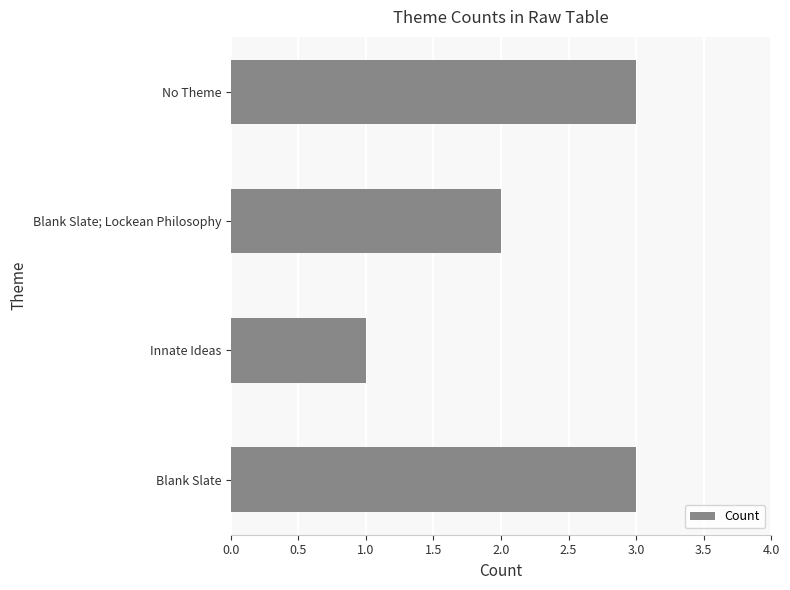

Reading top to bottom, extract all data points from this chart.

3	2	1	3